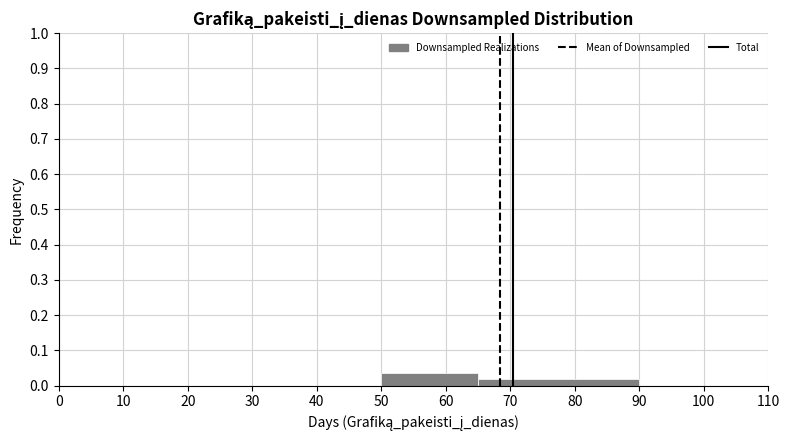

What is the height of the bar covering 50 to 65 on the x-axis? The values are not printed on the chart, so give them approximately, as read against the axis.

0.04